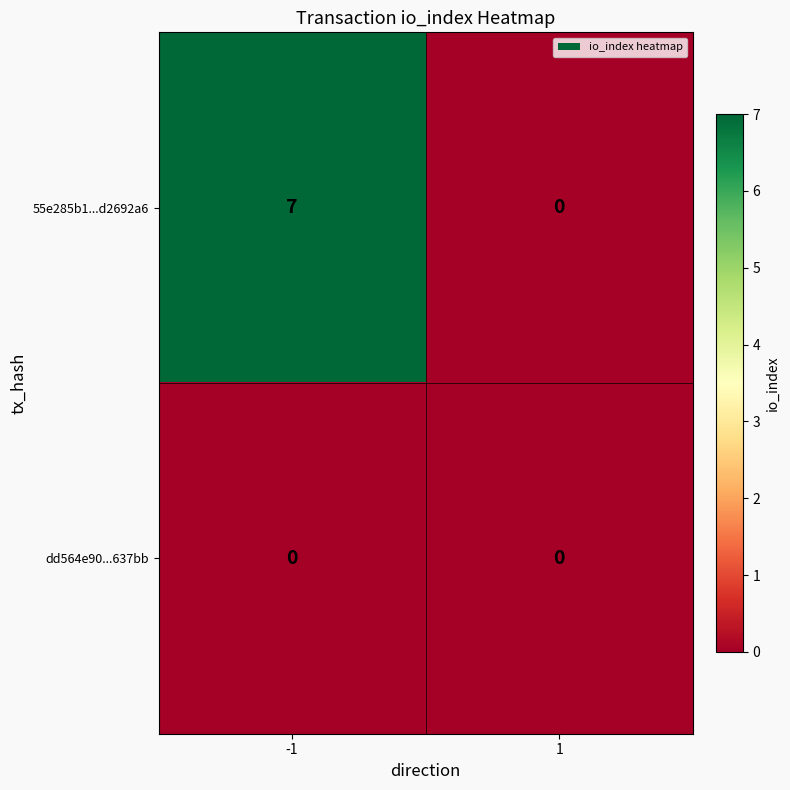

Which series has the largest range (max minus min)?

55e285b1...d2692a6